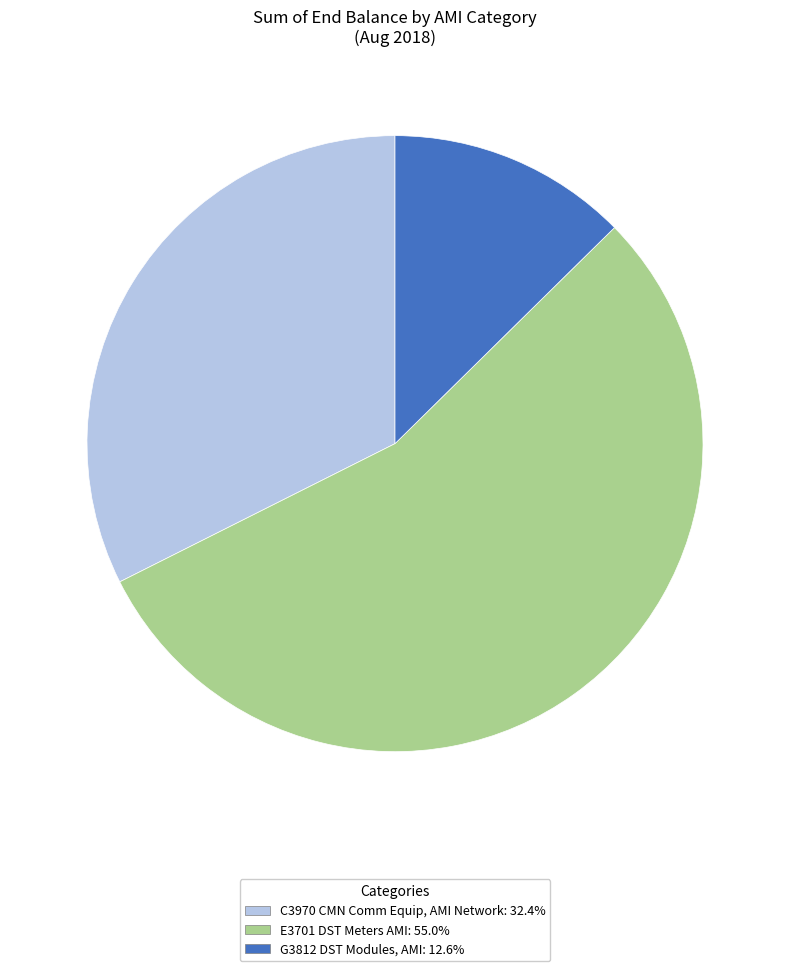

Does any single category account for the majority?

Yes